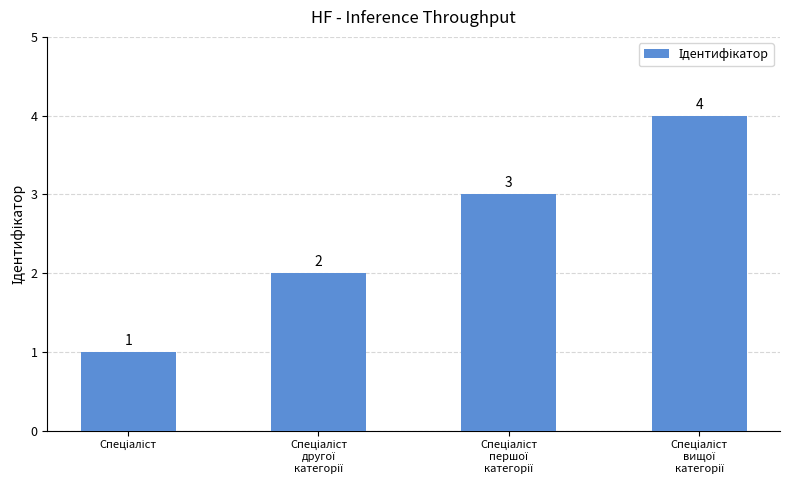

What is the maximum value shown in the chart?

4